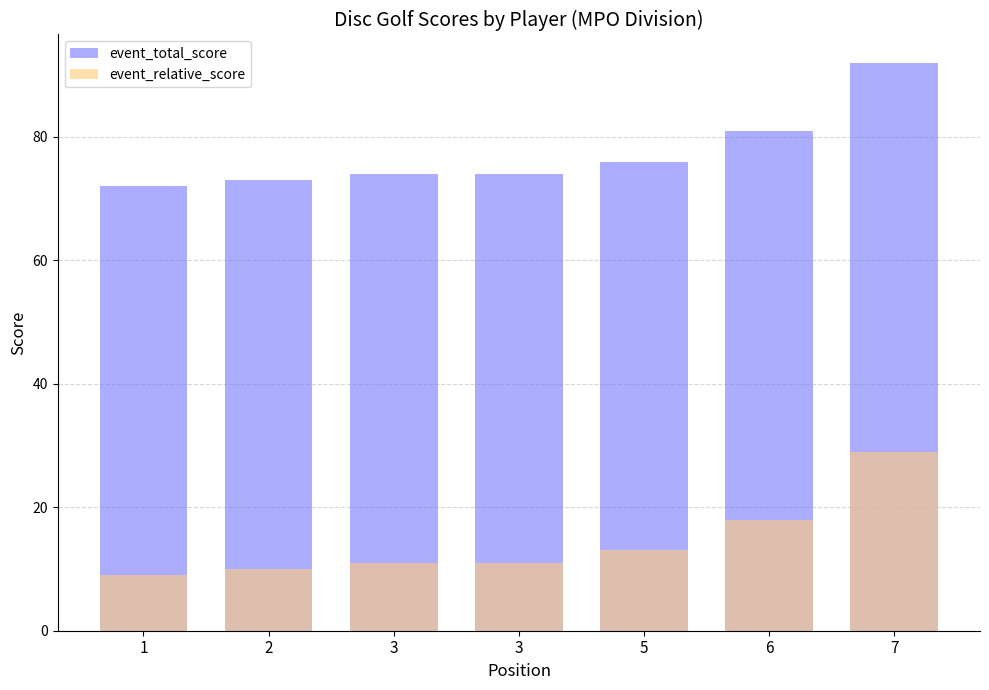

Reading left to right, transcribe all the data shown in this chart.

event_total_score: 72	73	74	74	76	81	92
event_relative_score: 9	10	11	11	13	18	29